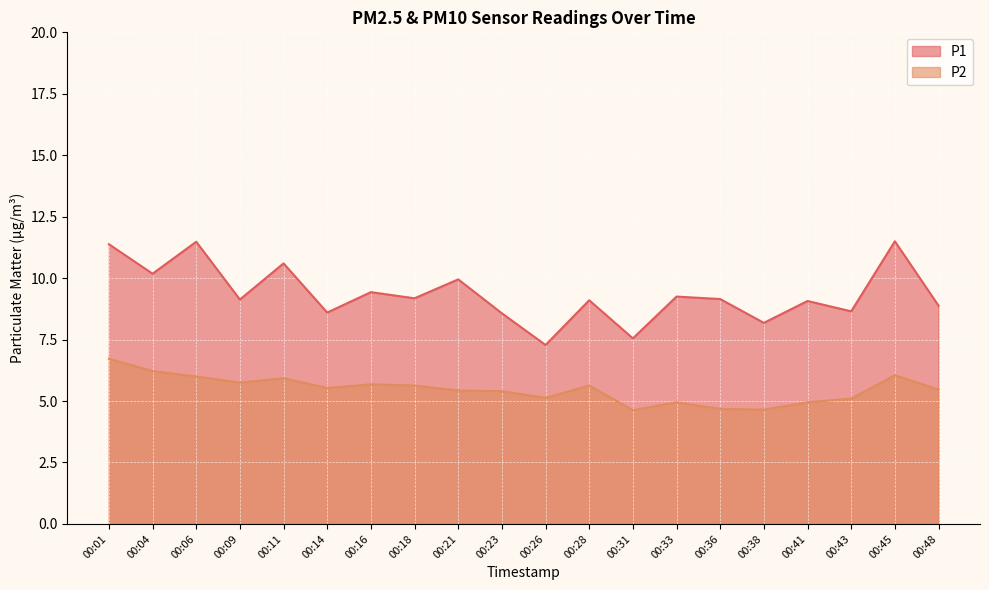

Which label corresponds to the largest value in the chart?

00:45